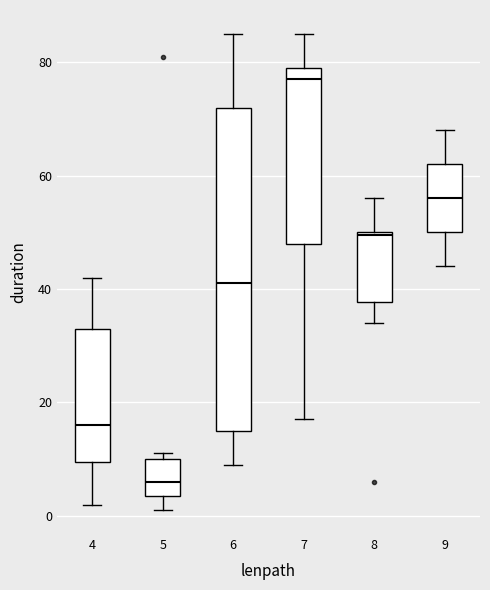

Which box is the tallest, from its lower edge to its upper edge?

6